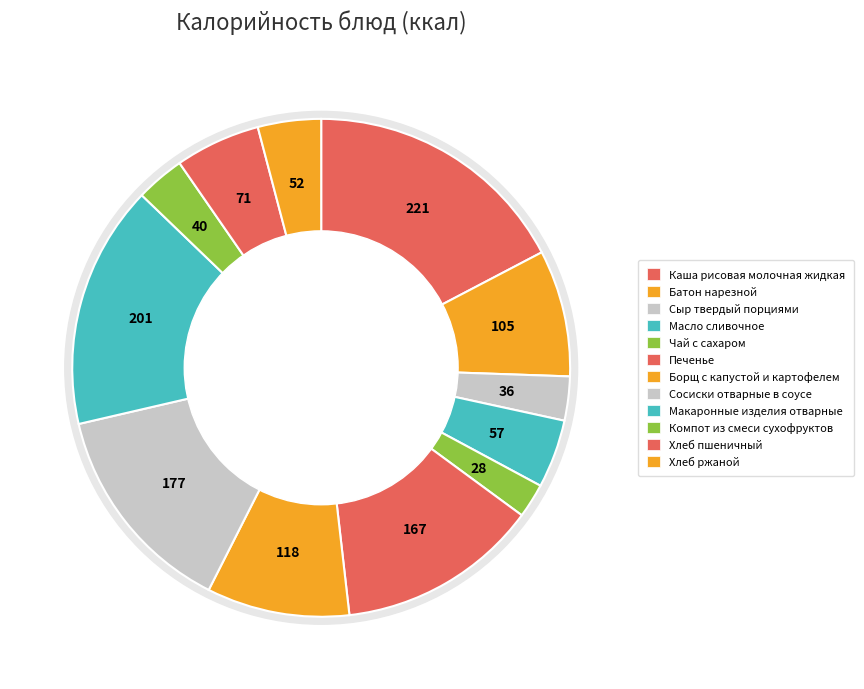

To the nearest percent, what portion does Масло сливочное represent?

4%